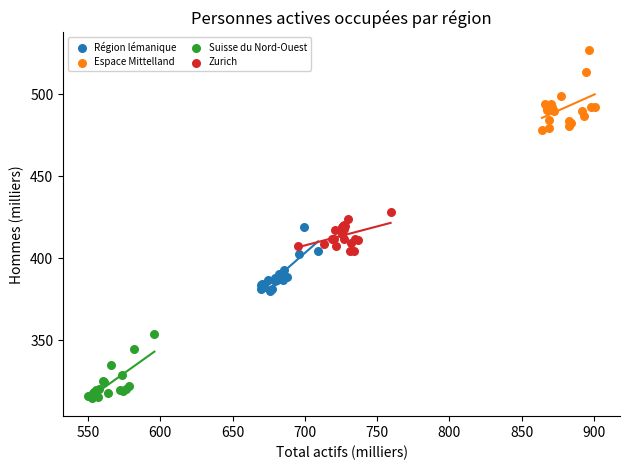

Which series reaches the maximum Y coordinate?

Espace Mittelland